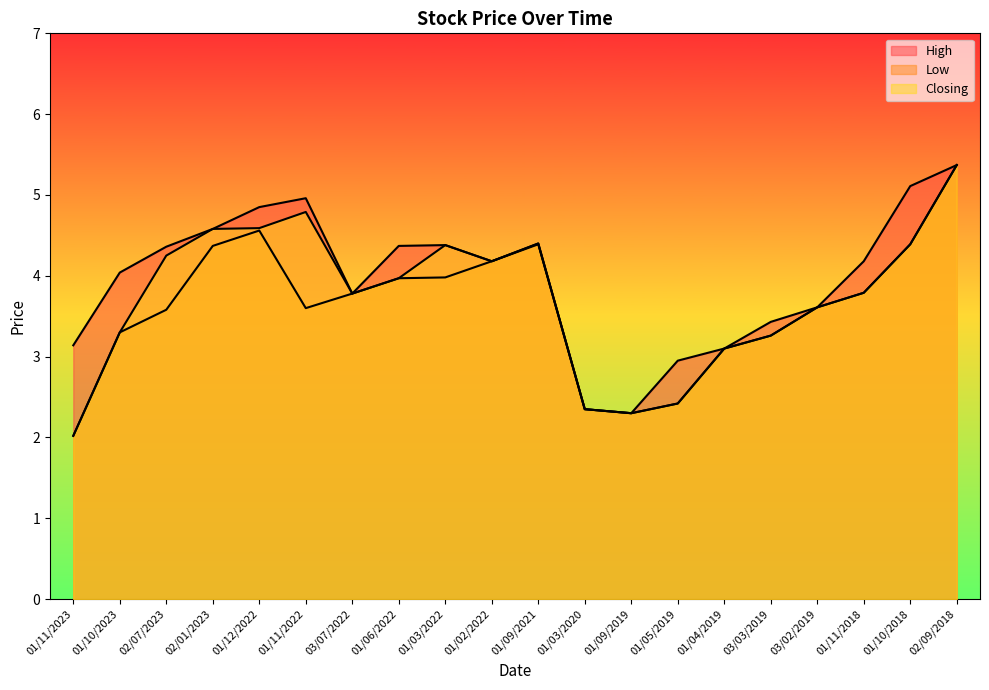

What is the label of the 20th point from the right?

01/11/2023